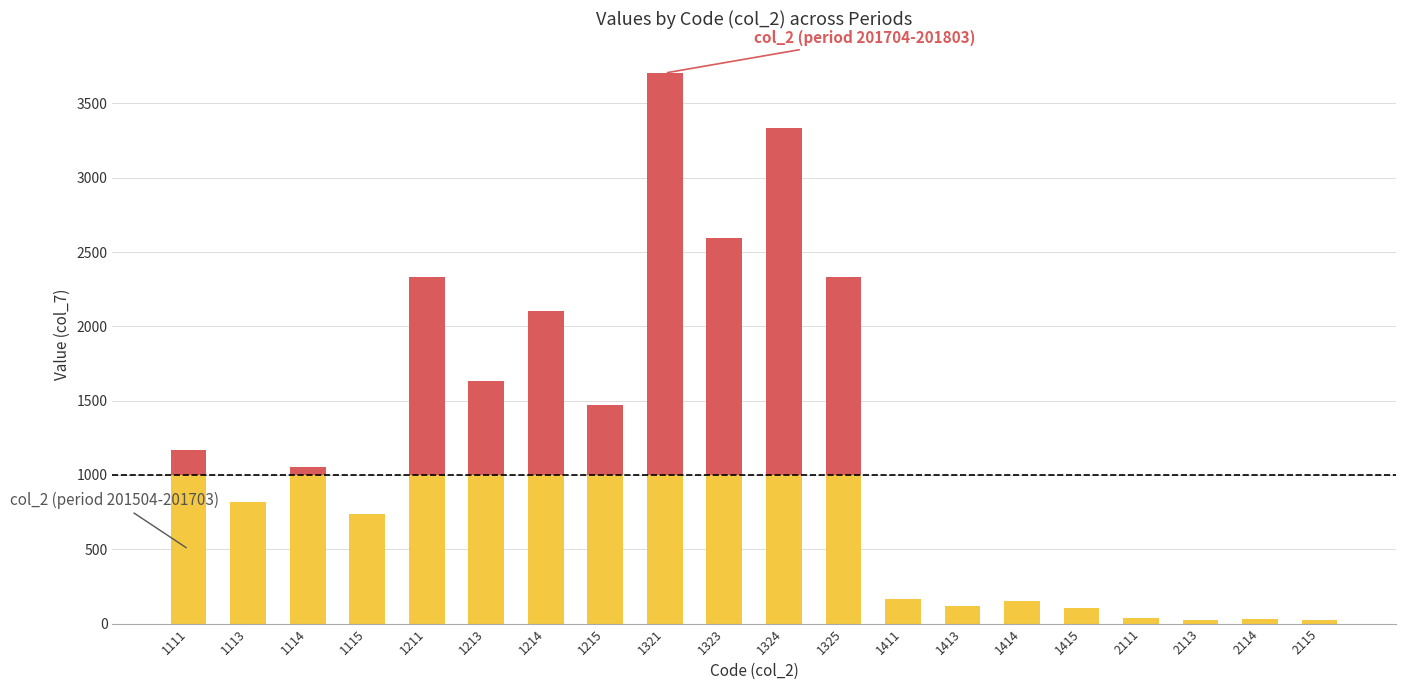

At which category is the sum across all series the highest?

1321